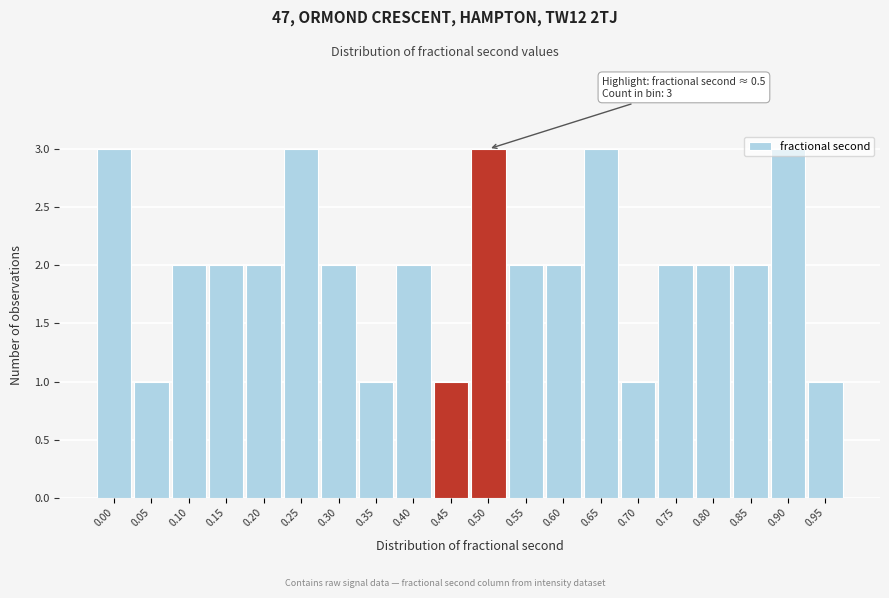

Which has a higher value, 0.80 or 0.90?

0.90